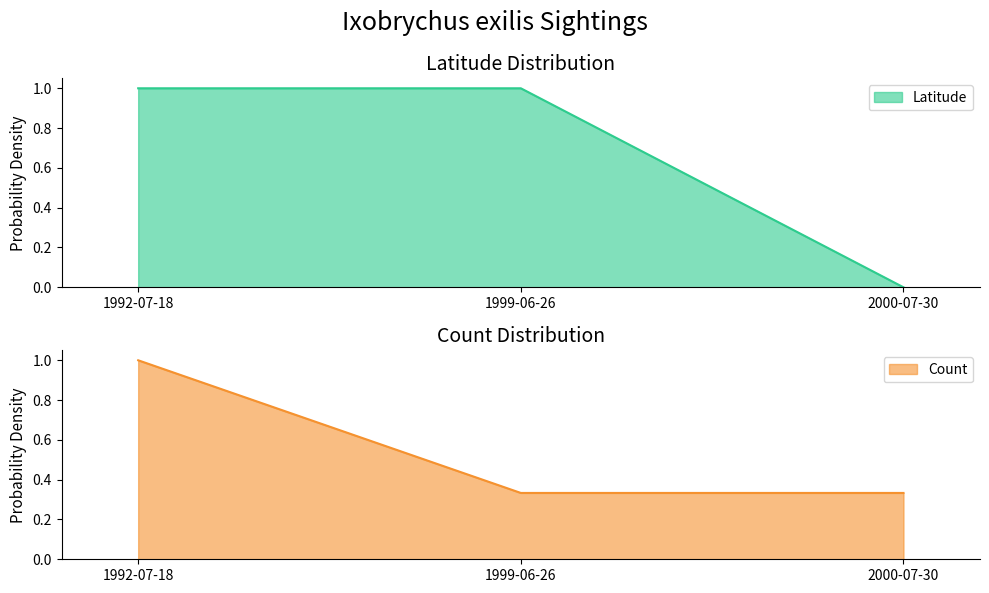

Rank the series by their maximum value, from highest to lowest.

Latitude, Count